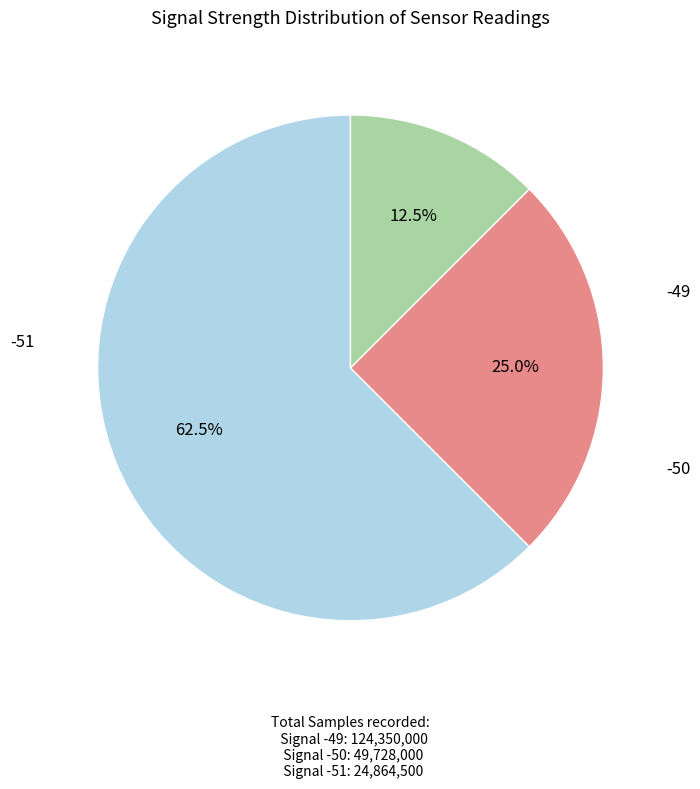

Is there a majority slice in this chart?

Yes